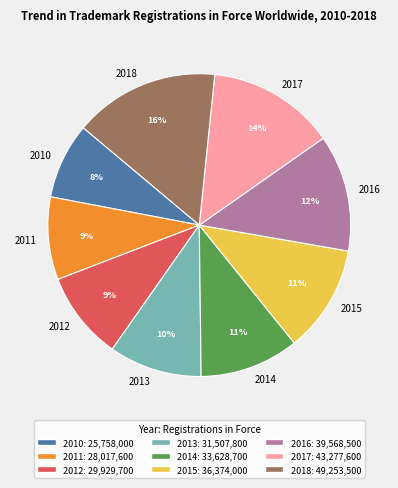

The 2012 slice represents 9% of the pie. True or false?

True